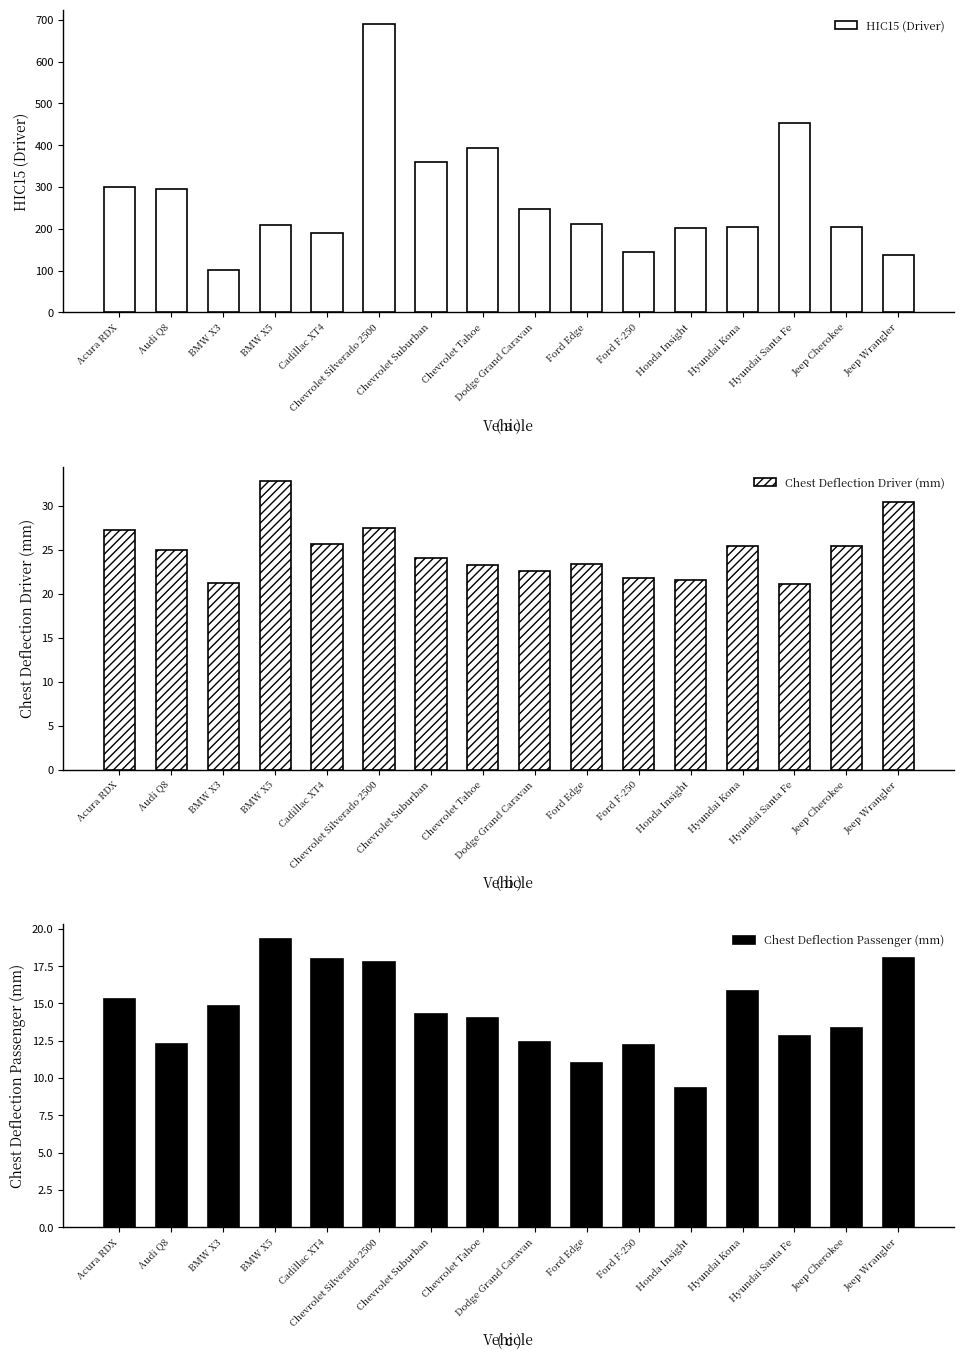

Reading left to right, transcribe all the data shown in this chart.

HIC15 (Driver): 300.2	295.8	101.6	209.1	189.8	689.8	359.4	393.4	246.9	212.3	143.4	201.9	205.2	453.9	204.1	137.2
Chest Deflection Driver (mm): 27.3	25.0	21.2	32.8	25.7	27.5	24.1	23.3	22.6	23.3	21.8	21.6	25.5	21.2	25.4	30.4
Chest Deflection Passenger (mm): 15.3	12.3	14.8	19.3	18.0	17.8	14.3	14.1	12.4	11.0	12.2	9.3	15.9	12.8	13.4	18.0